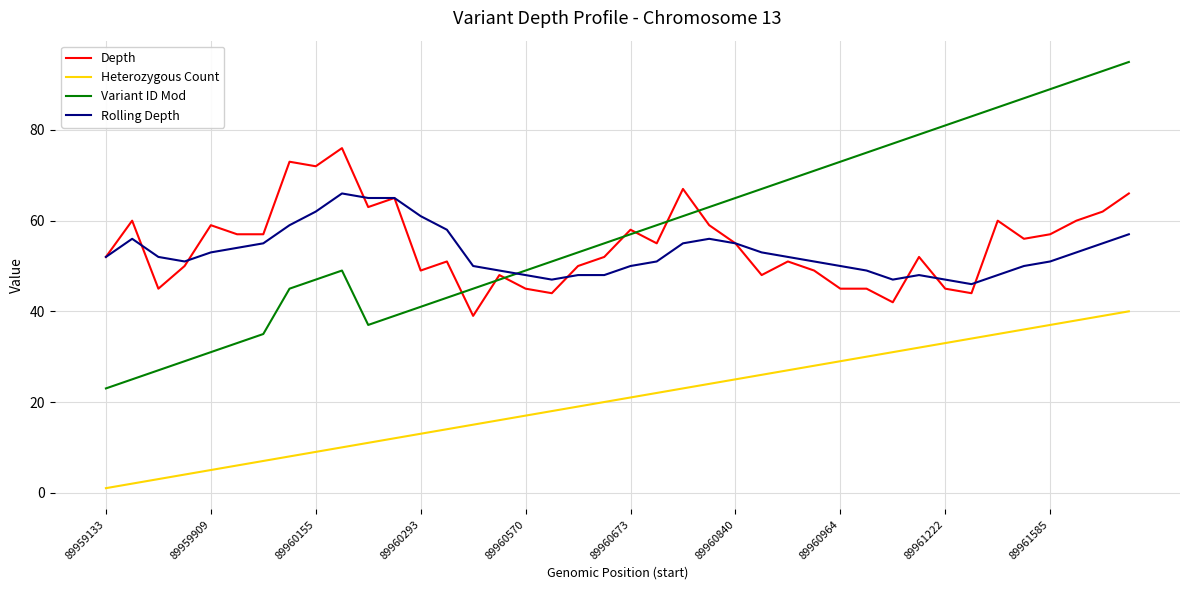

What is the minimum value for Heterozygous Count?

1